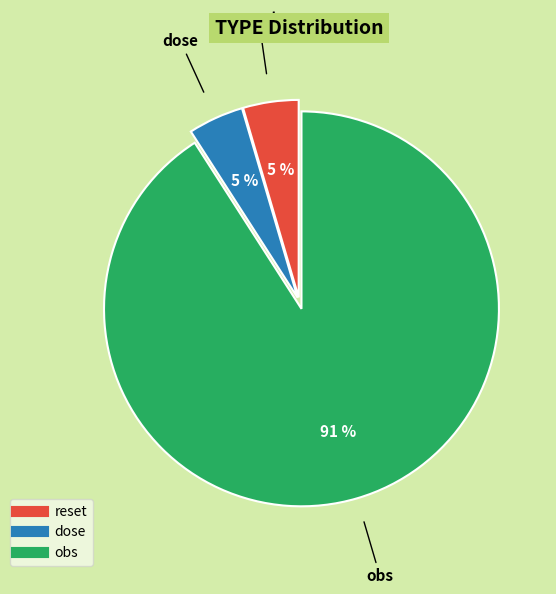

Do obs and reset together represent more than half of the pie?

Yes